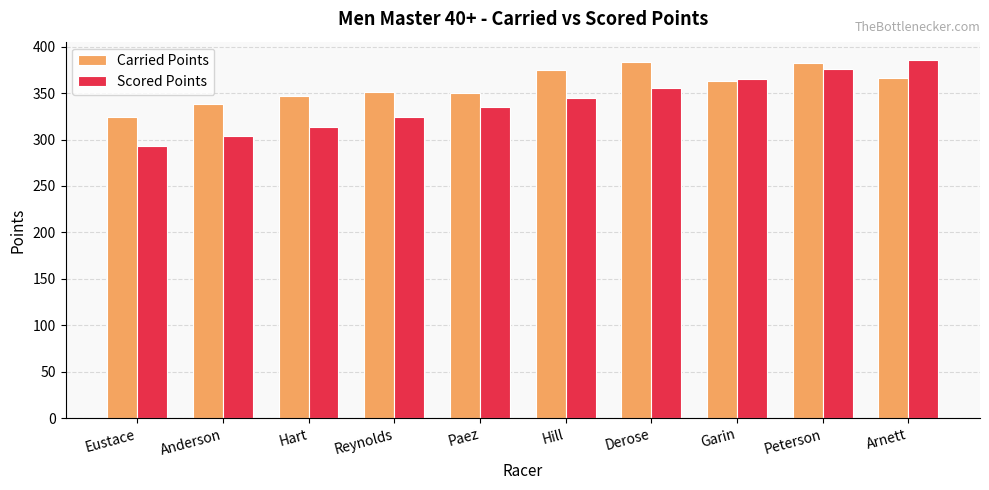

What are all the series names shown in the legend?

Carried Points, Scored Points